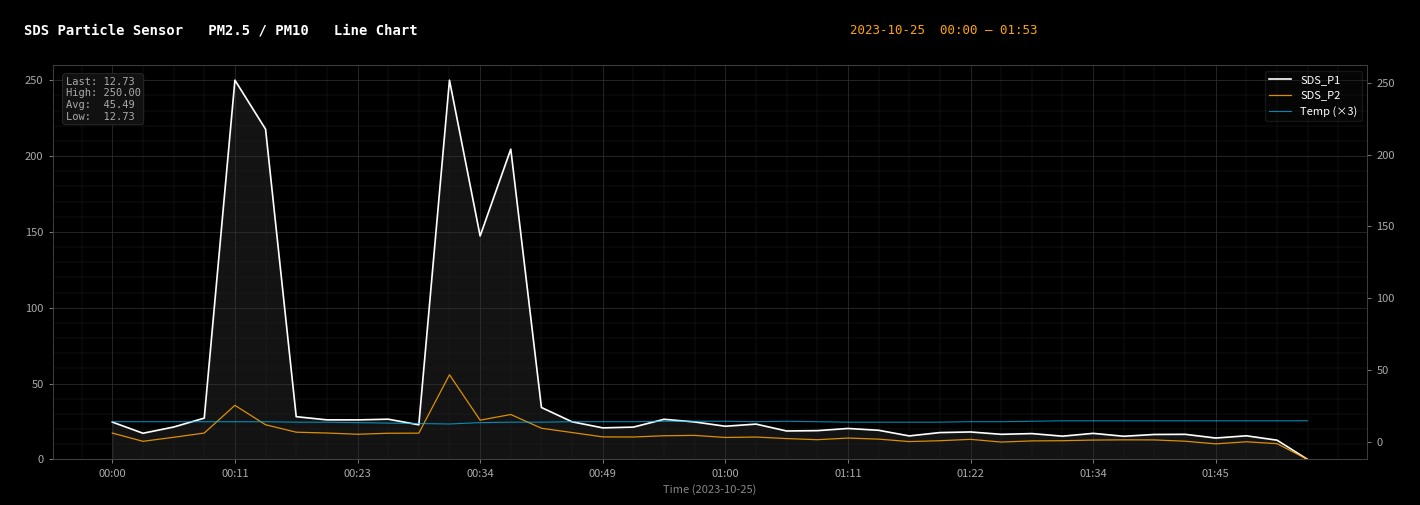

The value of Temp (×3) at 39 is 43.1. True or false?

False